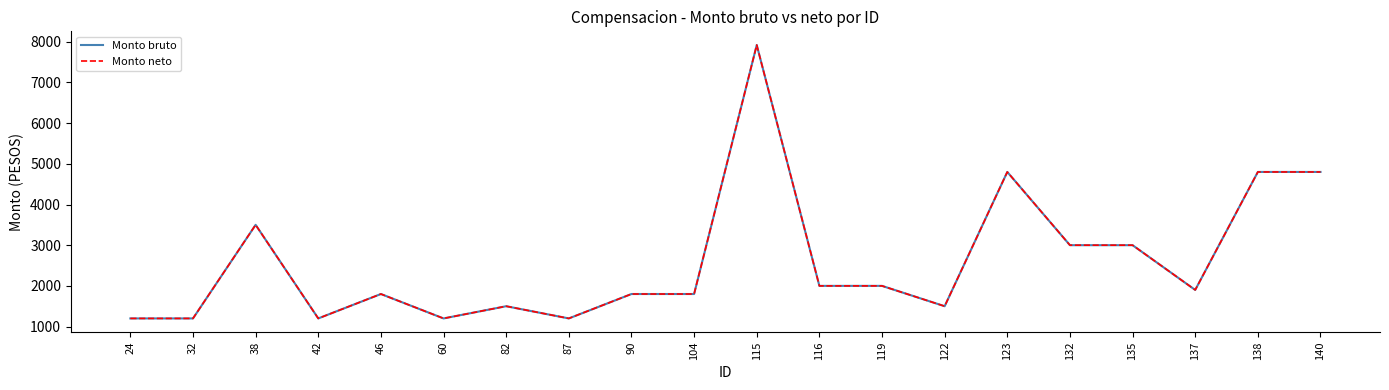

Reading right to left, transcribe all the data shown in this chart.

Monto bruto: 140=4800	138=4800	137=1900	135=3000	132=3000	123=4800	122=1500	119=2000	116=2000	115=7920	104=1800	90=1800	87=1200	82=1500	60=1200	46=1800	42=1200	38=3500	32=1200	24=1200
Monto neto: 140=4800	138=4800	137=1900	135=3000	132=3000	123=4800	122=1500	119=2000	116=2000	115=7920	104=1800	90=1800	87=1200	82=1500	60=1200	46=1800	42=1200	38=3500	32=1200	24=1200